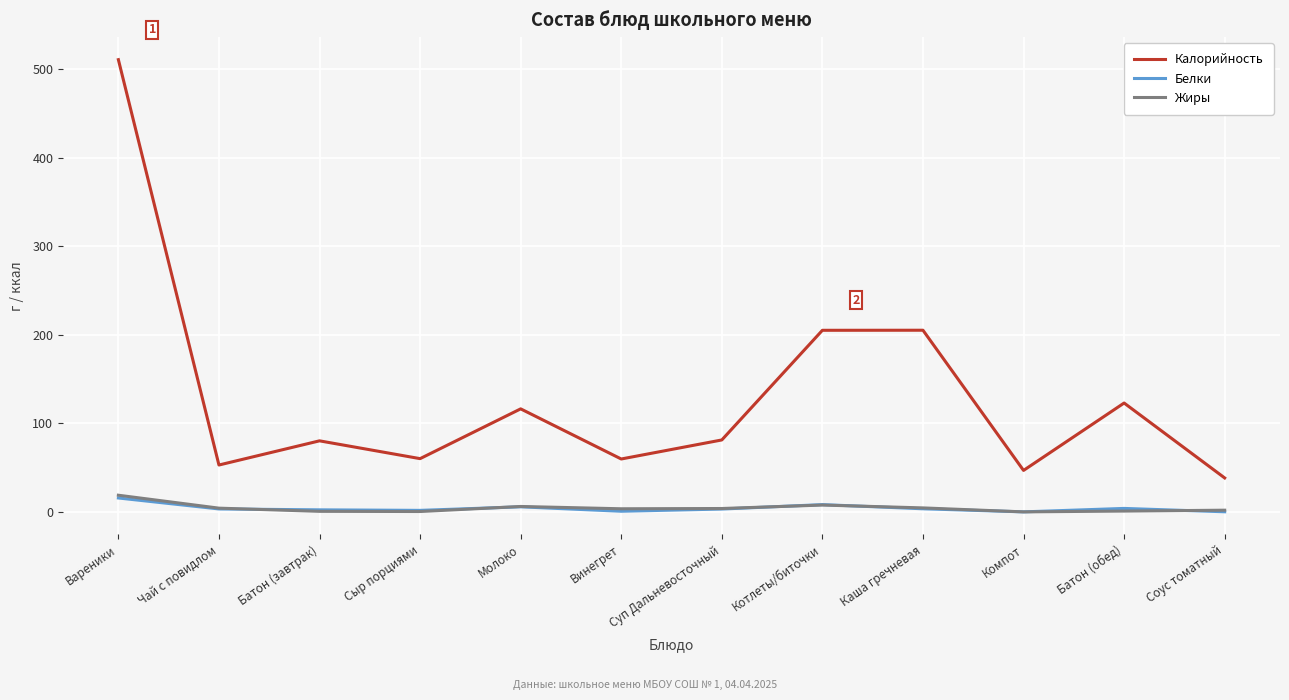

What is the difference between the second highest and second lowest values in the Белки series?

8.1